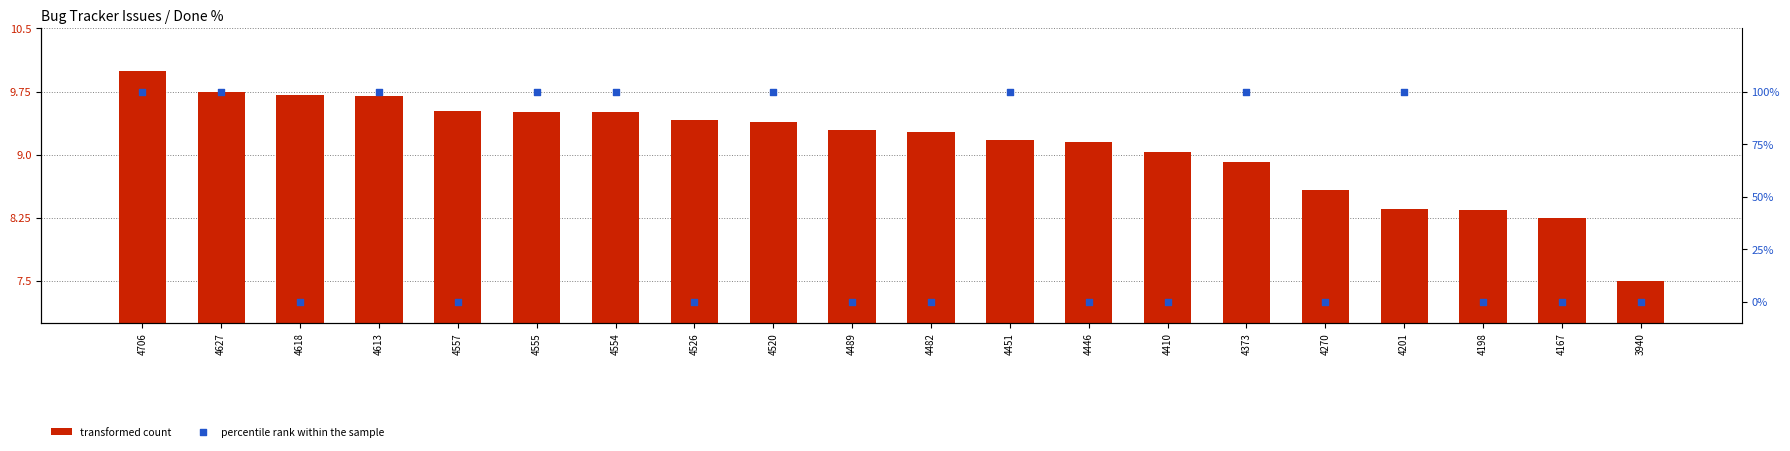

At which category is the sum across all series the highest?

4706